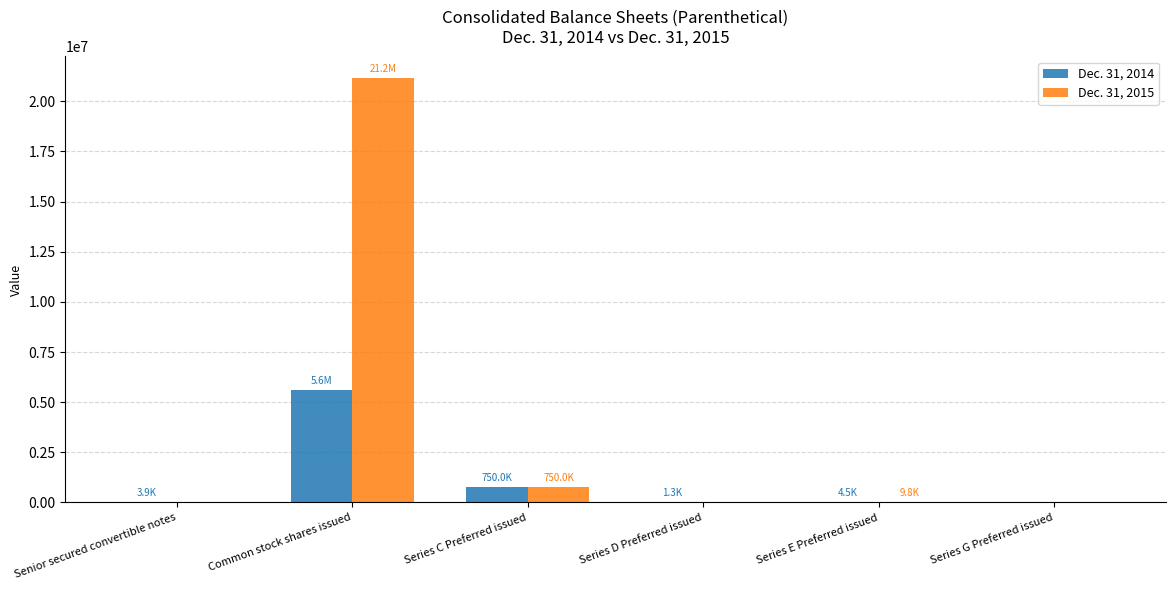

At which label is Dec. 31, 2014 closest to 2807500?

Series C Preferred issued